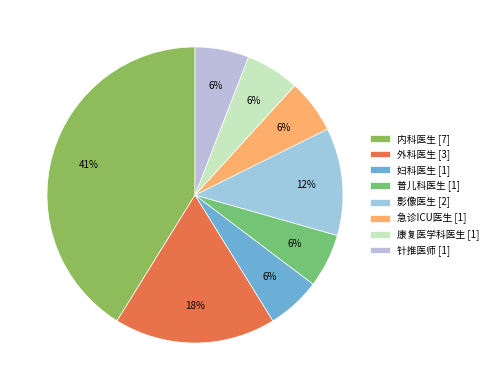

Rank the categories by value from lowest to highest.

妇科医生, 普儿科医生, 急诊ICU医生, 康复医学科医生, 针推医师, 影像医生, 外科医生, 内科医生